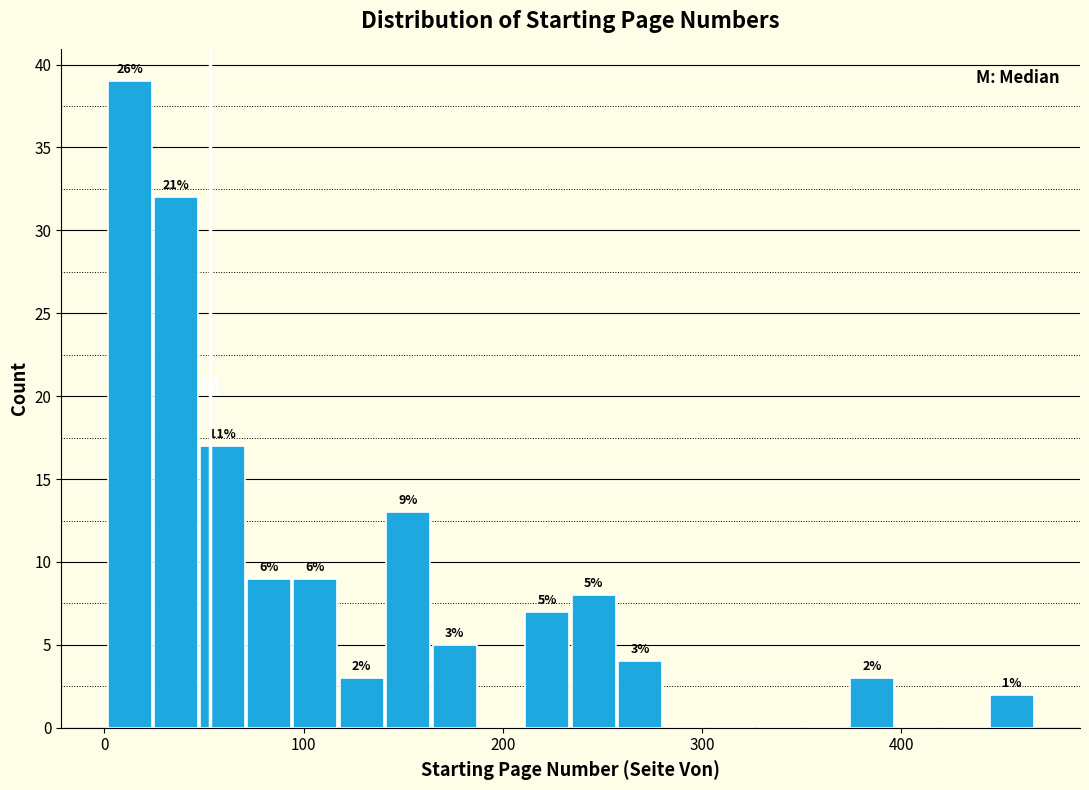

Read against the x-axis, roughly where is the centre of the tallest bar?

10